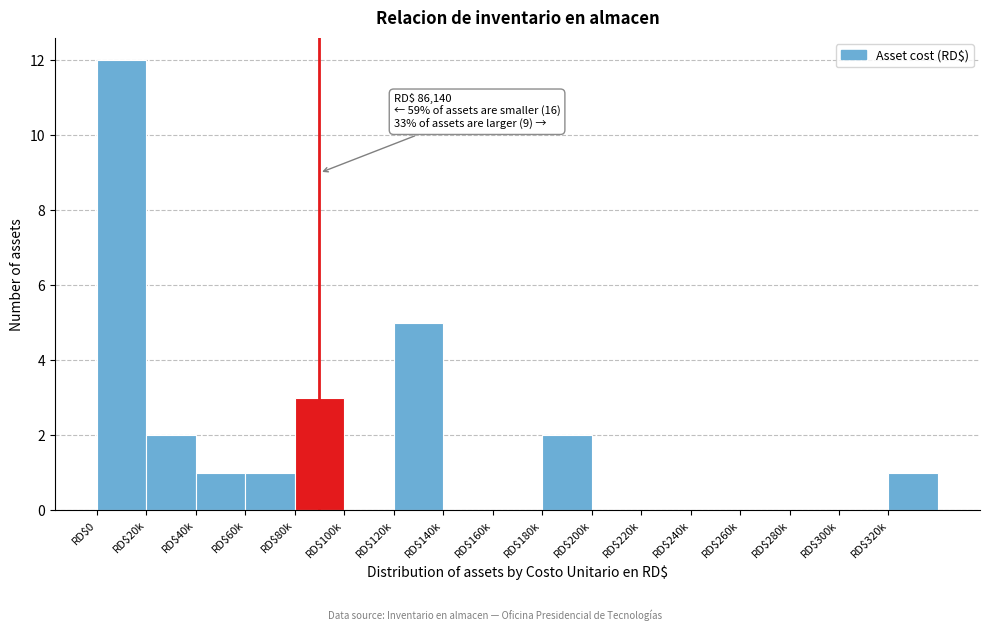

At which category does the chart reach its peak across all series?

RD$0